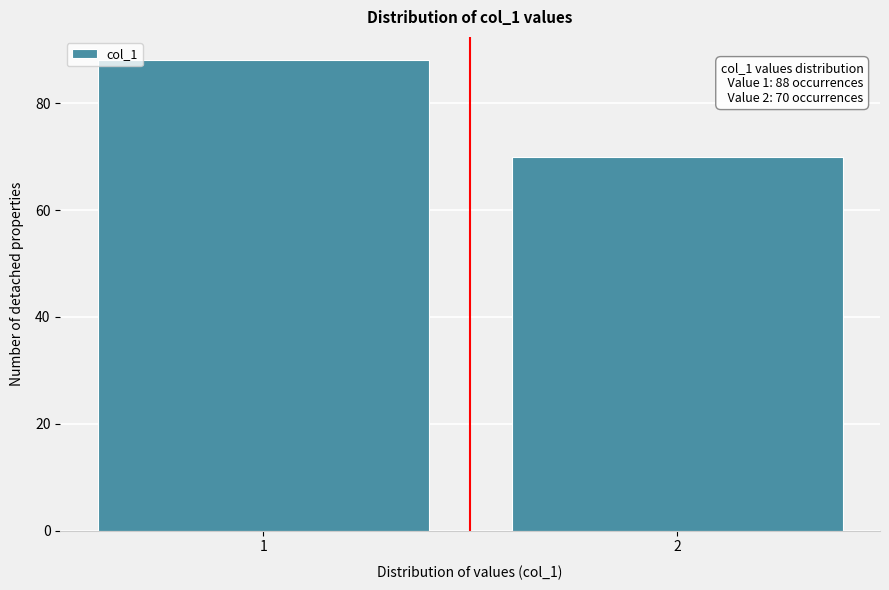

Reading left to right, transcribe all the data shown in this chart.

88	70